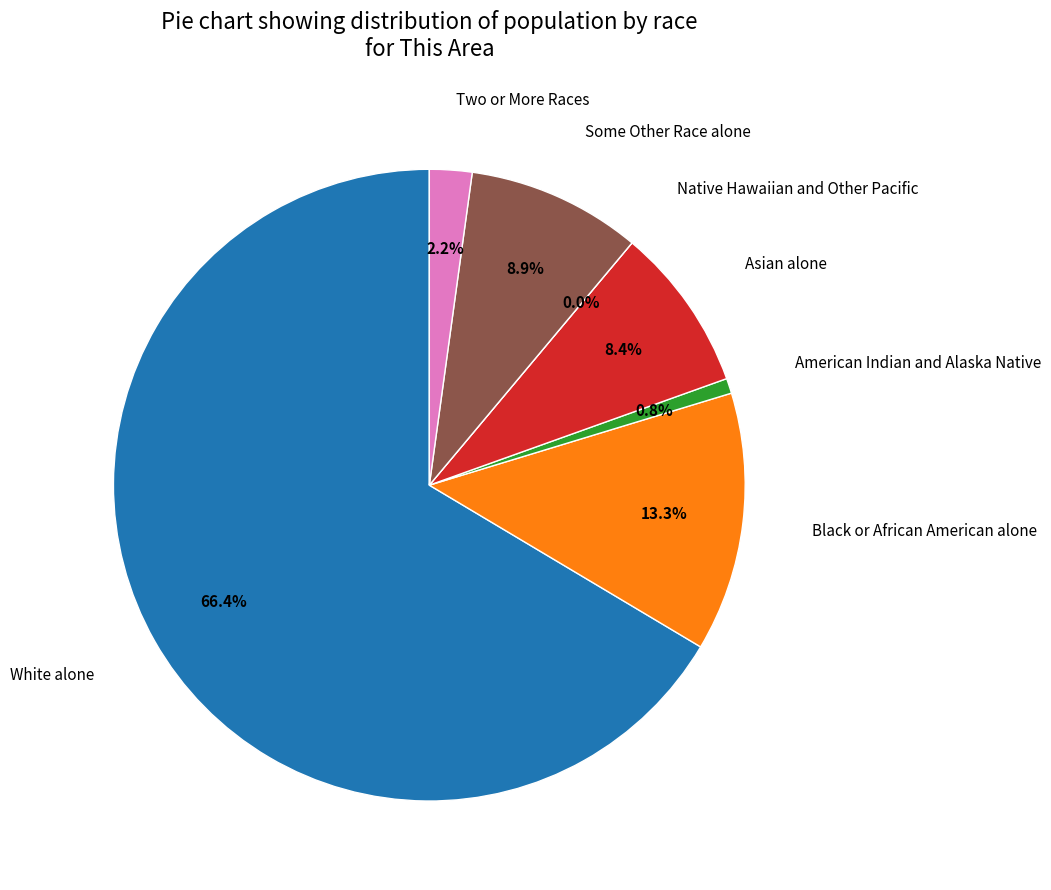

What is the total percentage of White alone and Black or African American alone?

79.7%